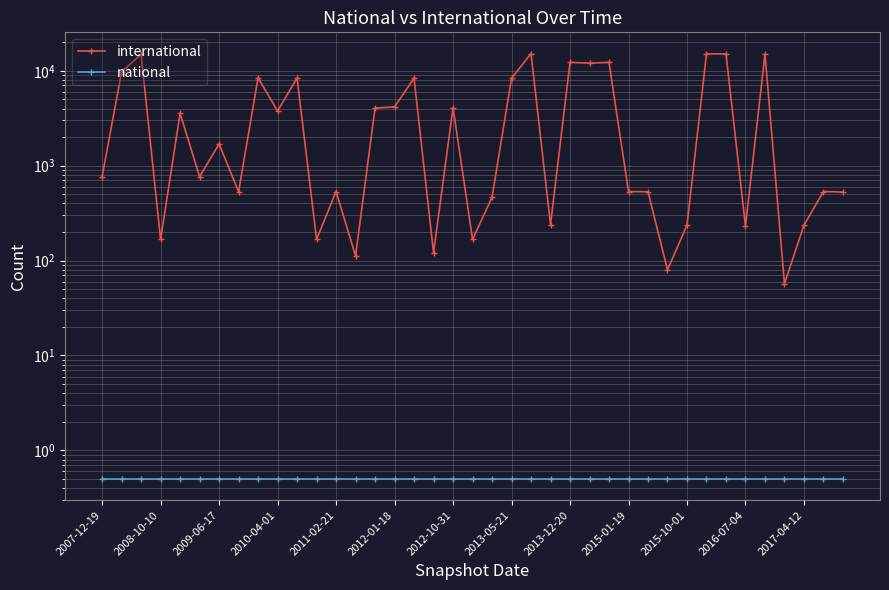

Is the value of international at 2013-12-20 greater than the value of national at 2012-10-31?

Yes